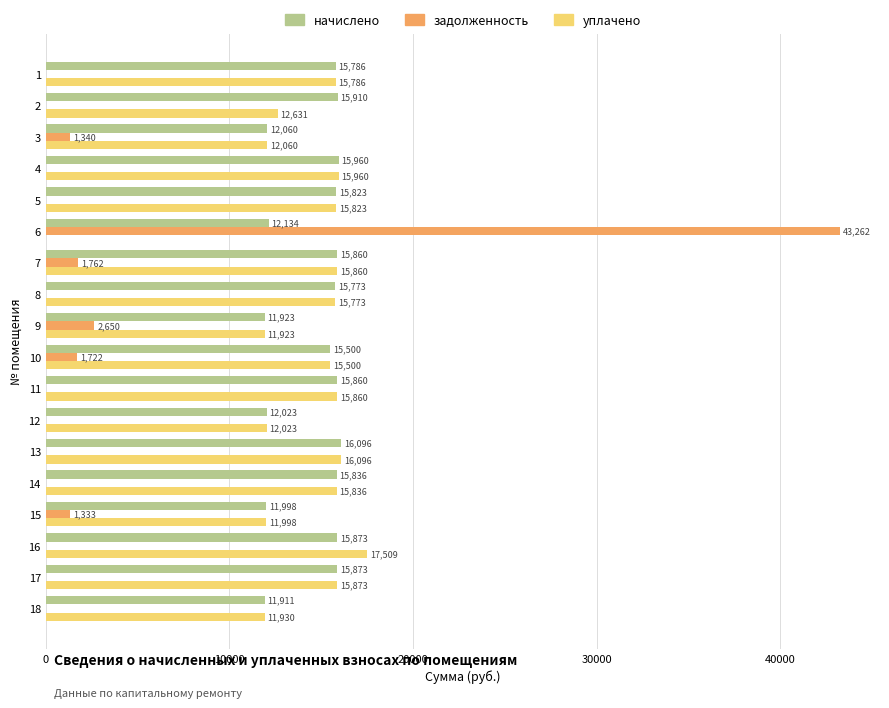

Is the value of уплачено at 2 greater than the value of начислено at 11?

No